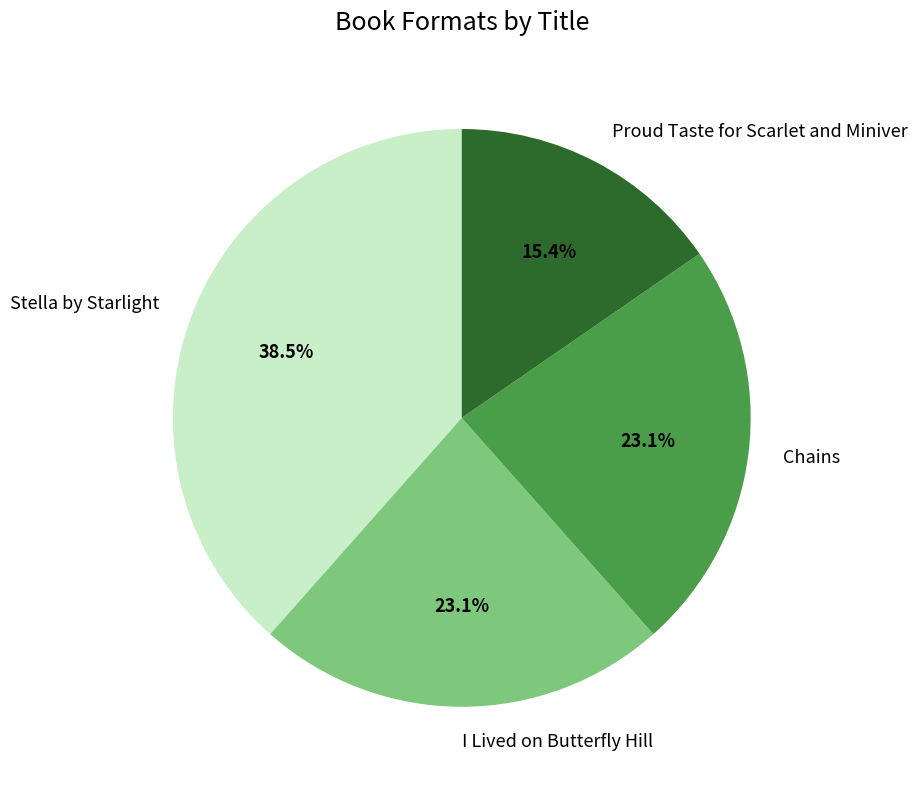

Is there a majority slice in this chart?

No